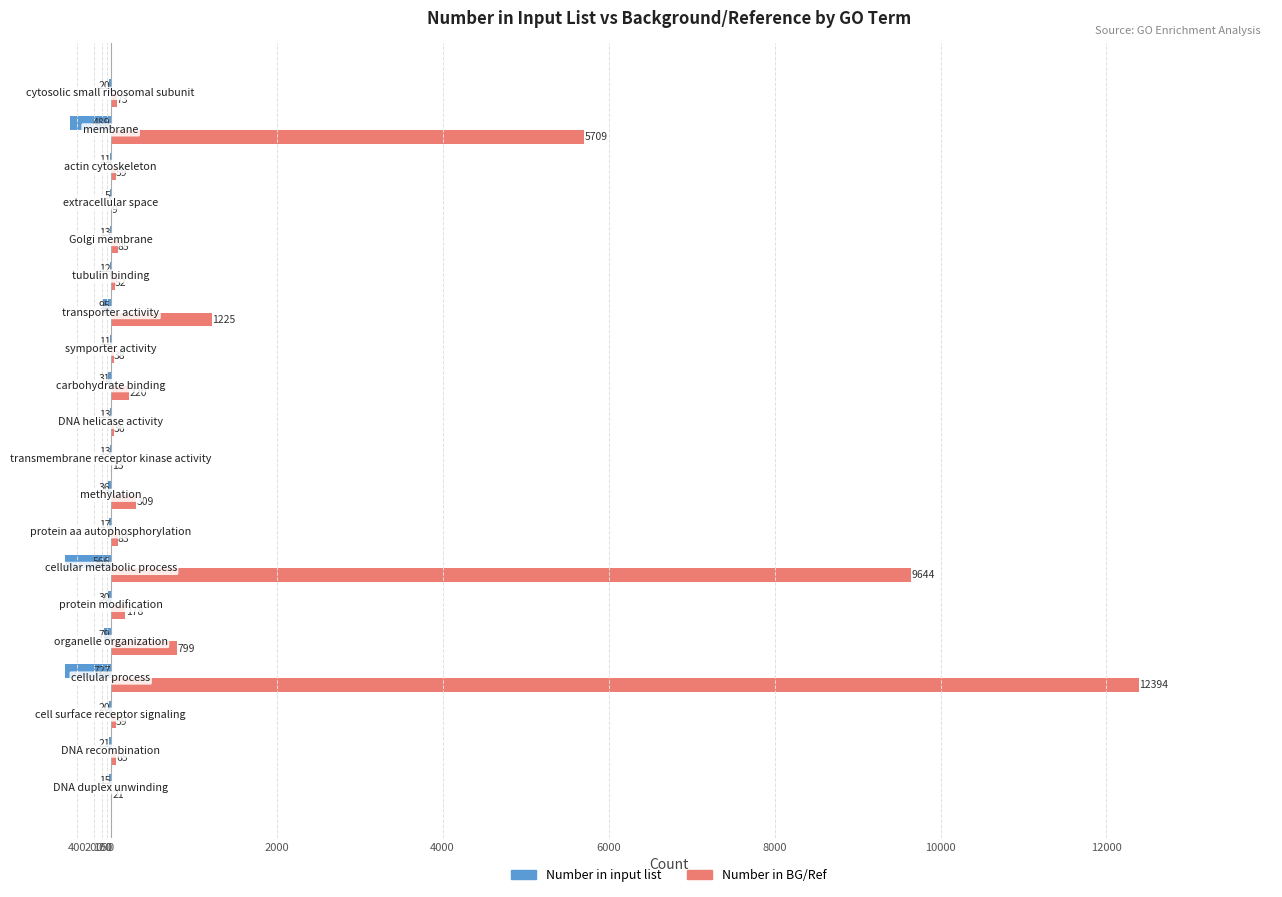

What are all the series names shown in the legend?

Number in input list, Number in BG/Ref